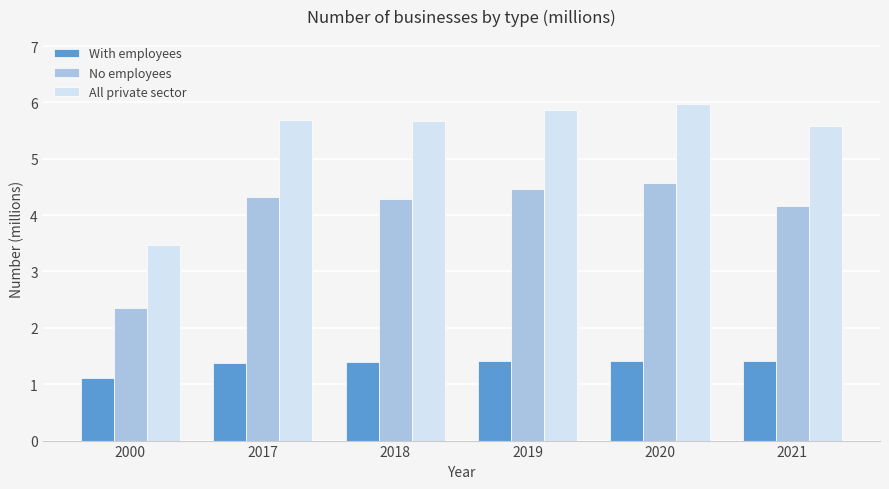

At which label does All private sector first exceed 5?

2017